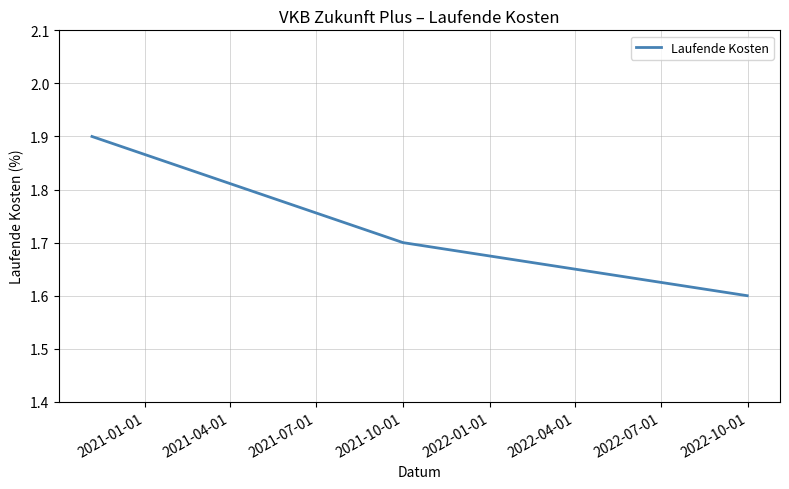

How many series are shown in this chart?

1